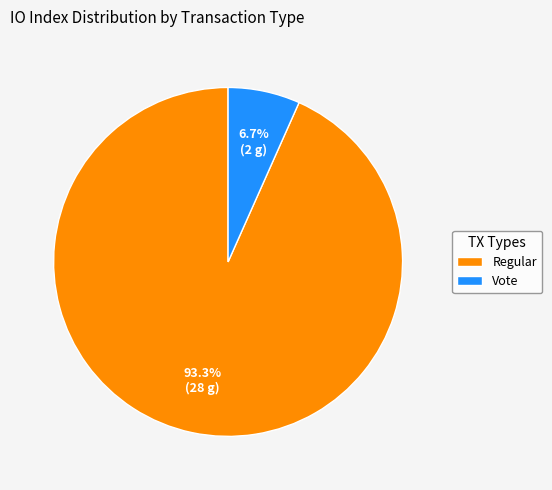

What portion of the pie excludes Regular?

6.7%